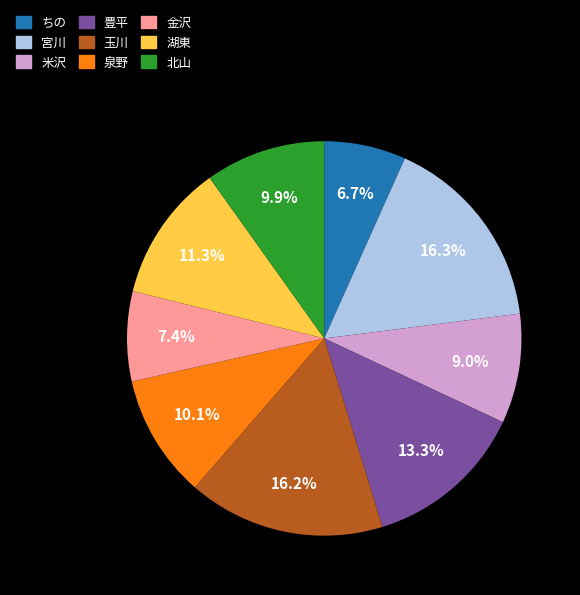

How much of the chart is everything except 米沢?

91.0%